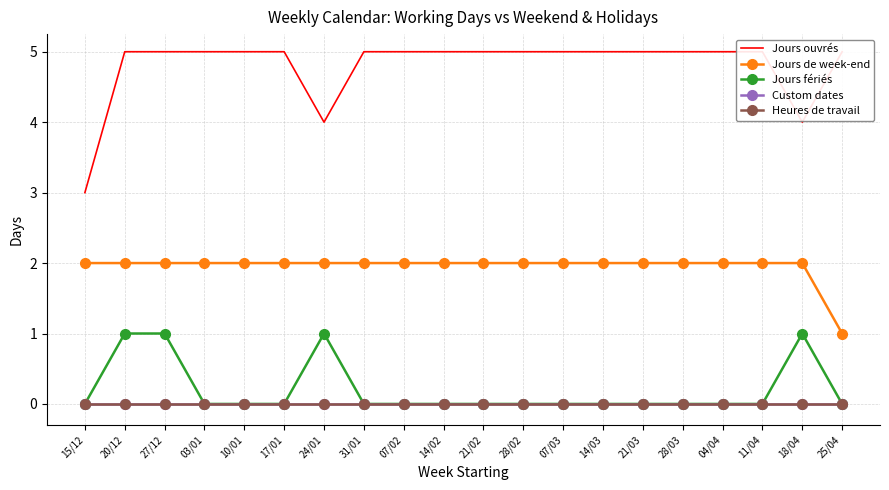

How many Jours fériés values are between 0 and 1?

20